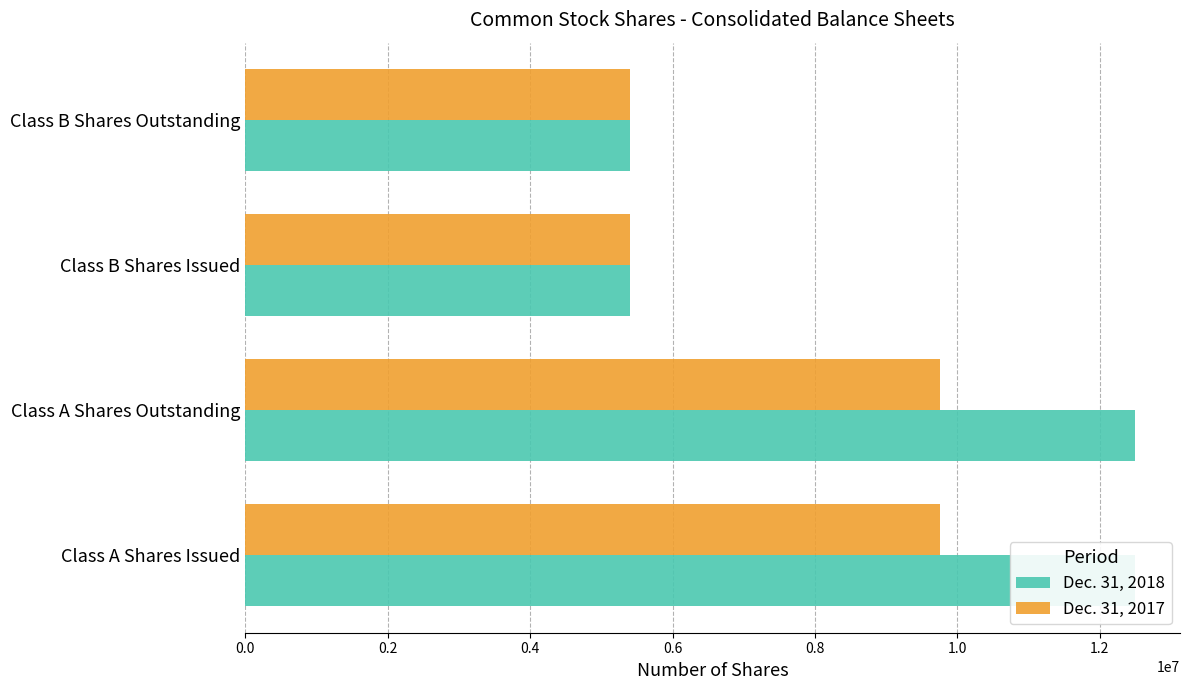

The Dec. 31, 2017 series shows 2414312 at Class B Shares Outstanding. True or false?

False